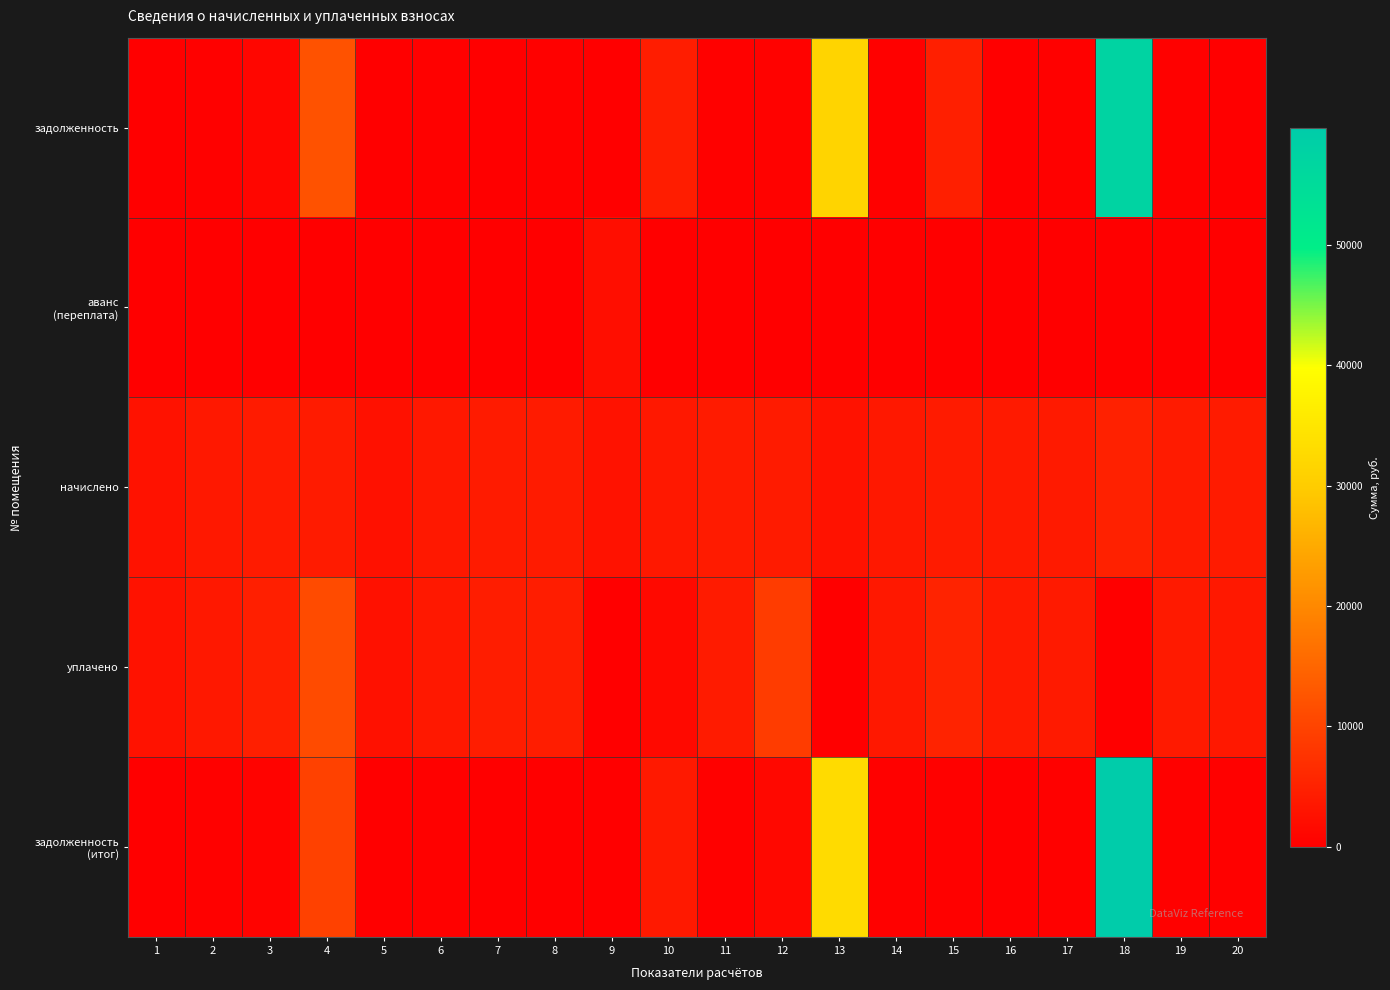

At which category does the chart reach its peak across all series?

18